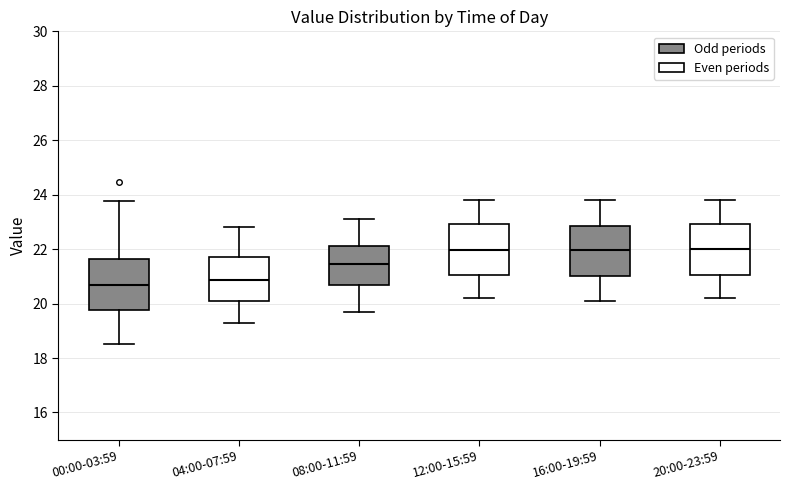

Reading left to right, transcribe this box plot: for each box, give where its median line is, the range the box spans, and where its two whiskers end, as read against the y-axis. The values are not printed on the chart, so give them approximately, as read against the axis.

00:00-03:59: median 20.8, box 19.8 to 21.6, whiskers 18.6 to 23.8
04:00-07:59: median 20.8, box 20.2 to 21.8, whiskers 19.4 to 22.8
08:00-11:59: median 21.4, box 20.6 to 22.2, whiskers 19.8 to 23.2
12:00-15:59: median 22.0, box 21.0 to 23.0, whiskers 20.2 to 23.8
16:00-19:59: median 22.0, box 21.0 to 22.8, whiskers 20.2 to 23.8
20:00-23:59: median 22.0, box 21.0 to 23.0, whiskers 20.2 to 23.8